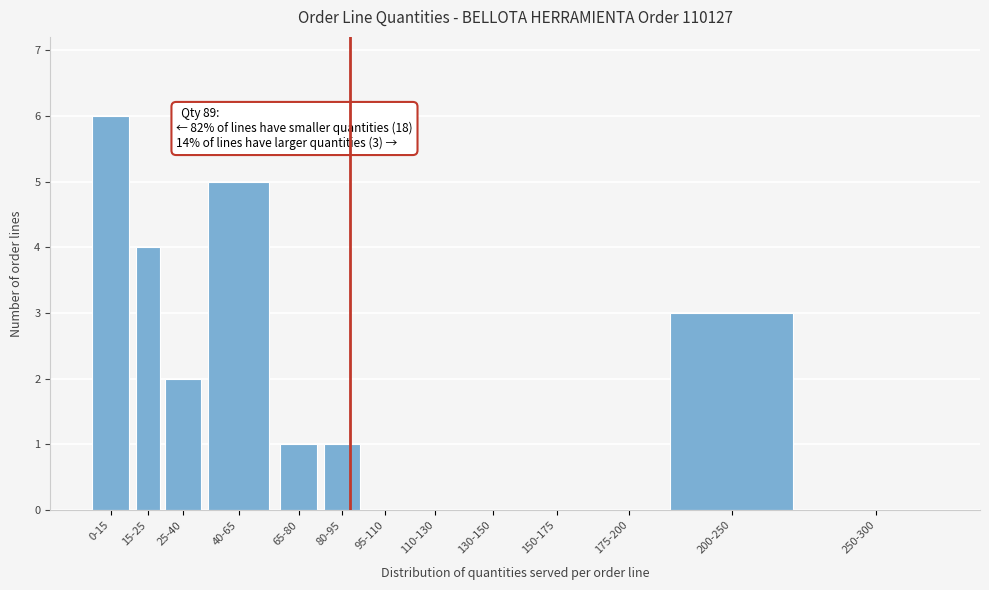

Reading left to right, extract all data points from this chart.

0-15=6	15-25=4	25-40=2	40-65=5	65-80=1	80-95=1	95-110=0	110-130=0	130-150=0	150-175=0	175-200=0	200-250=3	250-300=0